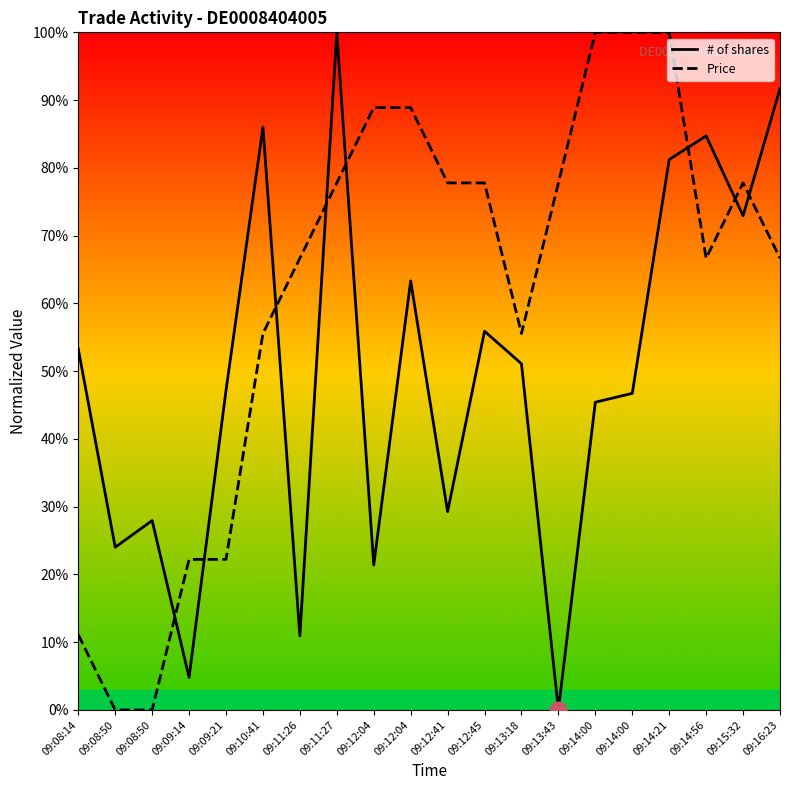

What is the total value across all series at 09:08:50?

24.0